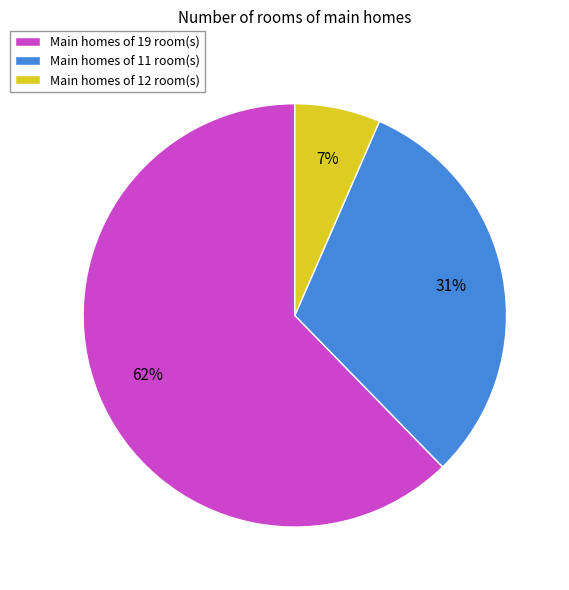

True or false: Main homes of 11 room(s) accounts for 43% of the total.

False